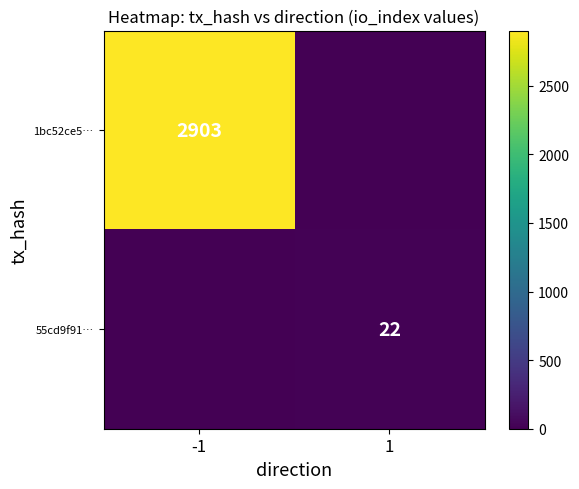

What is the greatest value displayed?

2903